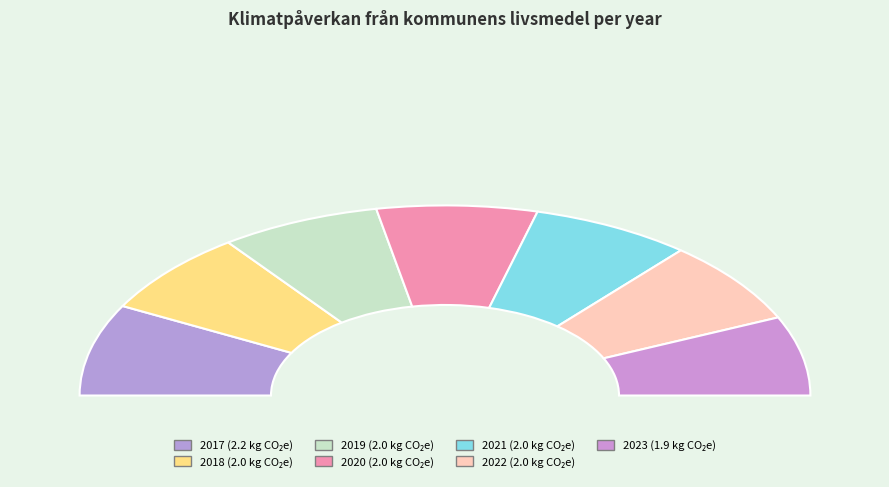

Is there any slice that represents more than half of the pie?

No